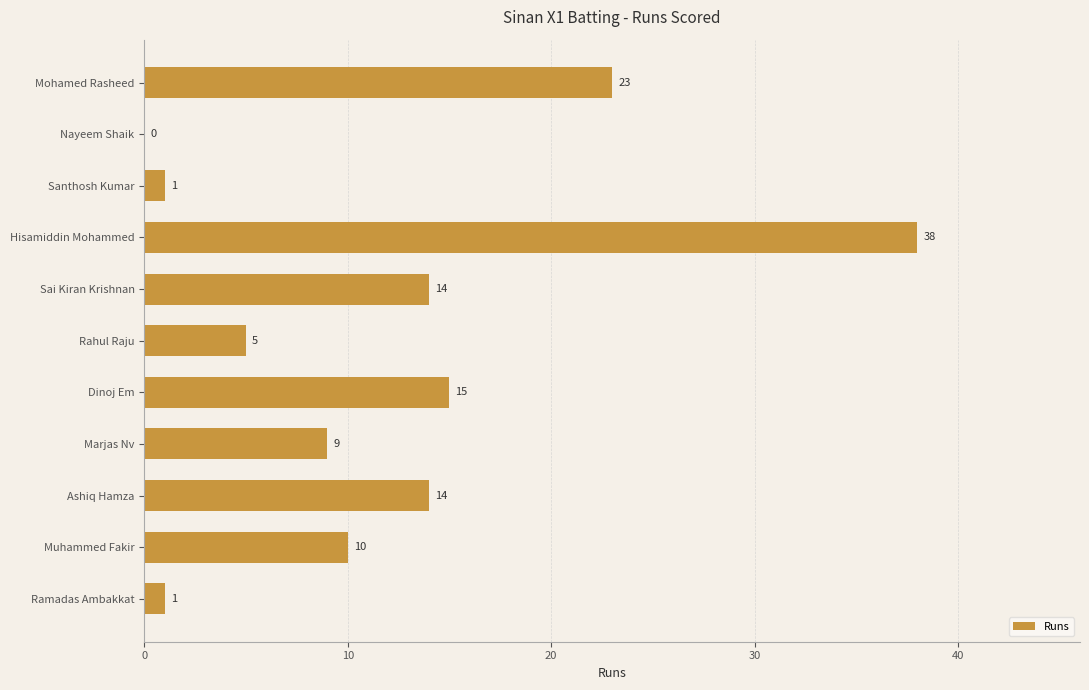

Between Mohamed Rasheed and Ramadas Ambakkat, which is larger?

Mohamed Rasheed